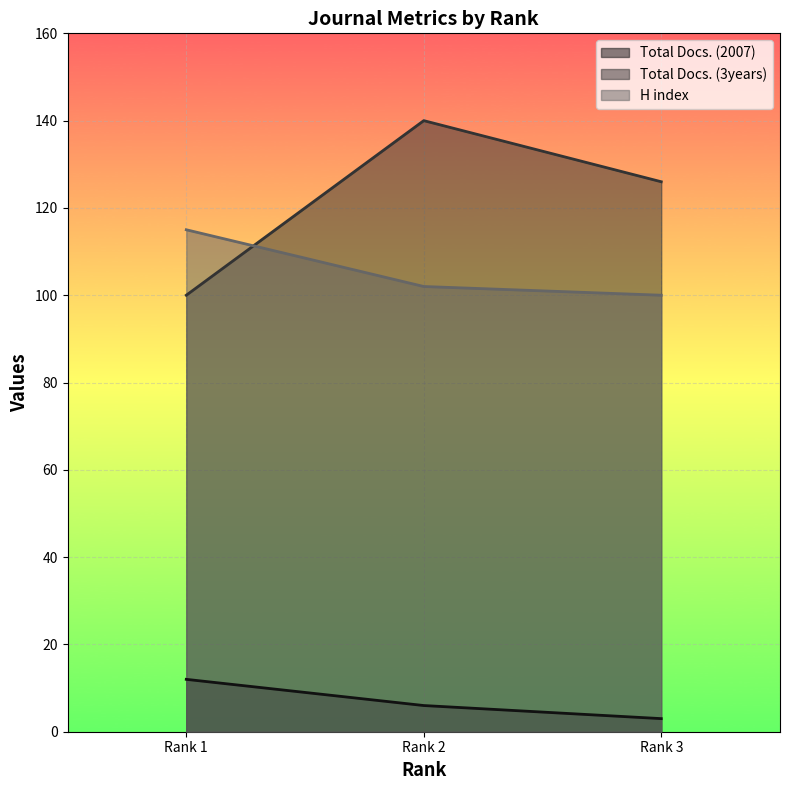

How many distinct data groups are displayed?

3